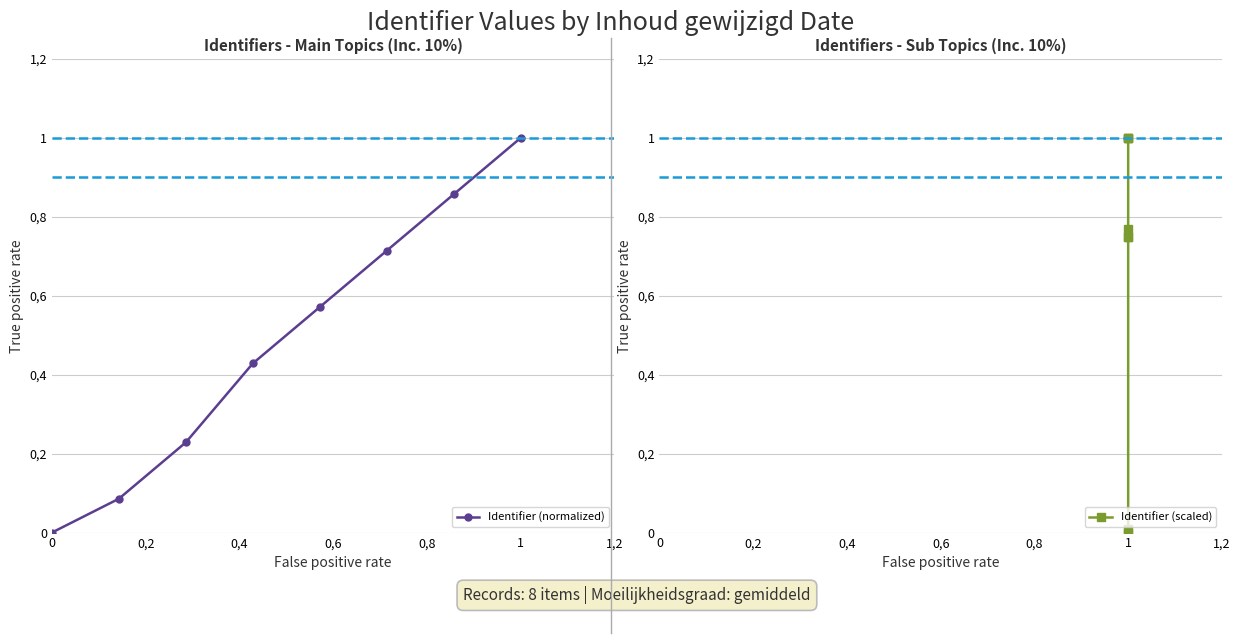

Is the value of Identifier (normalized) at 0,6 greater than the value of Identifier (scaled) at 0,8?

No